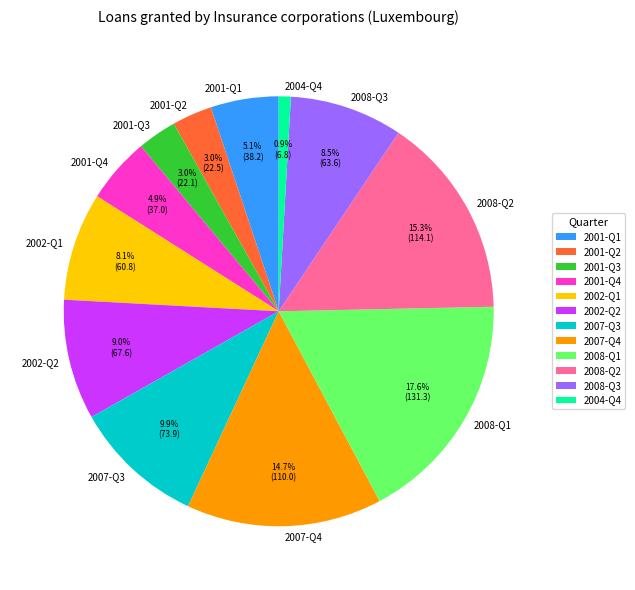

Approximately how many times larger is the value at 2008-Q3 compared to 2008-Q1?

0.5